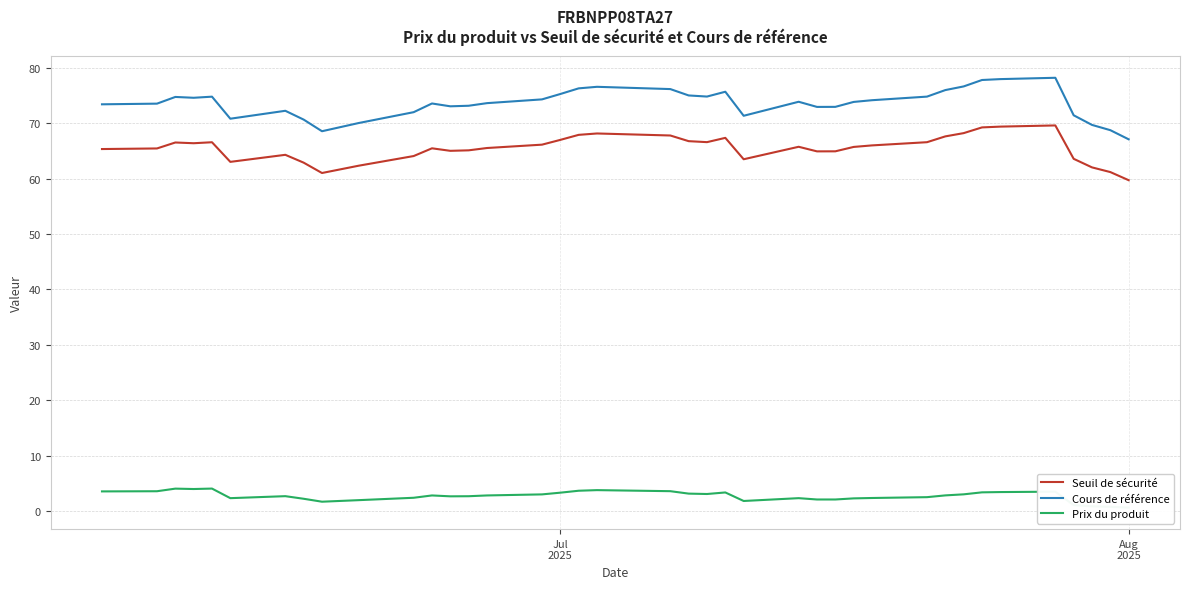

What is the minimum value for Seuil de sécurité?

59.7